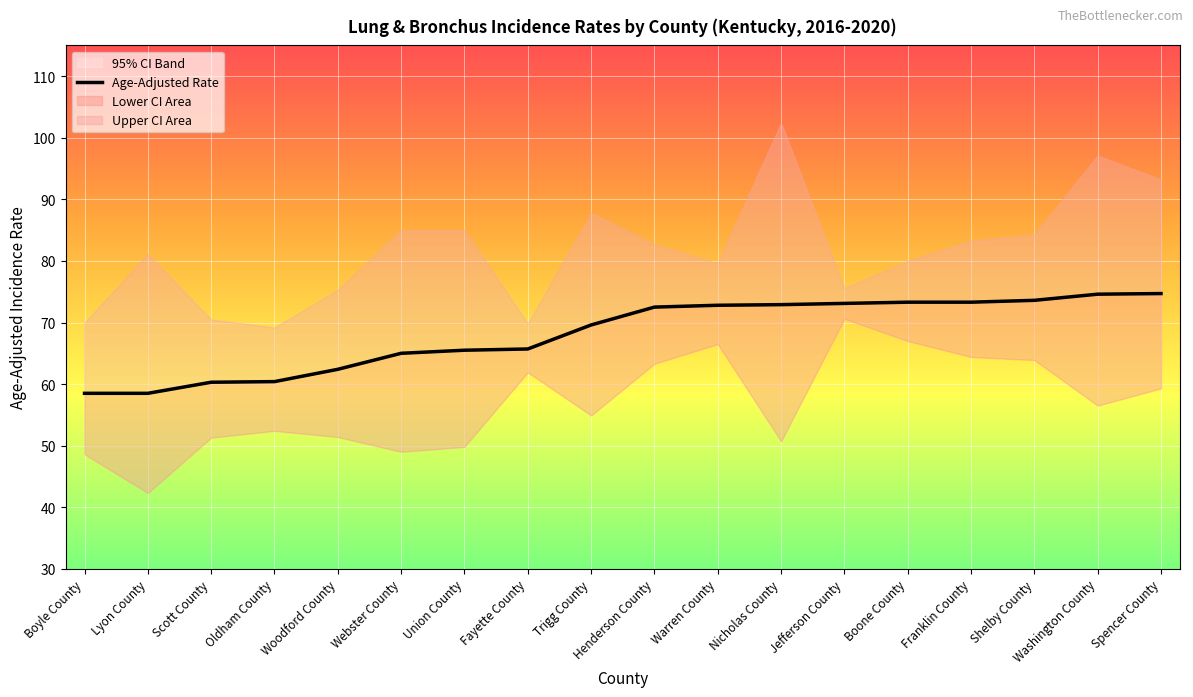

At which category does the chart reach its minimum across all series?

Boyle County